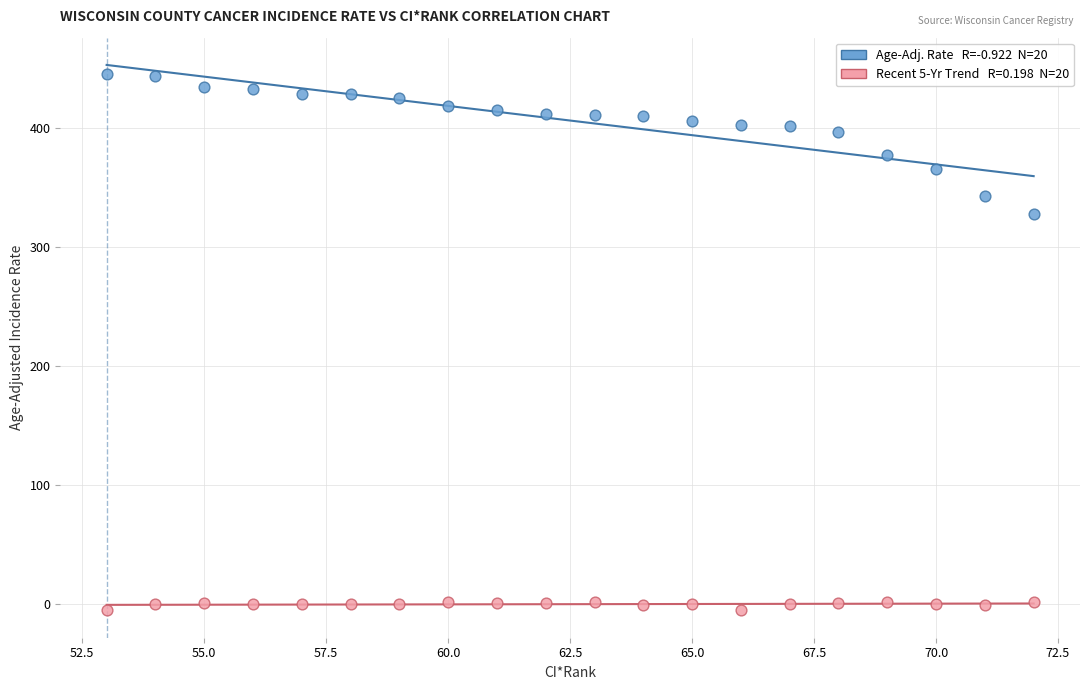

Across all series, what Y value is closest to 220?

328.0